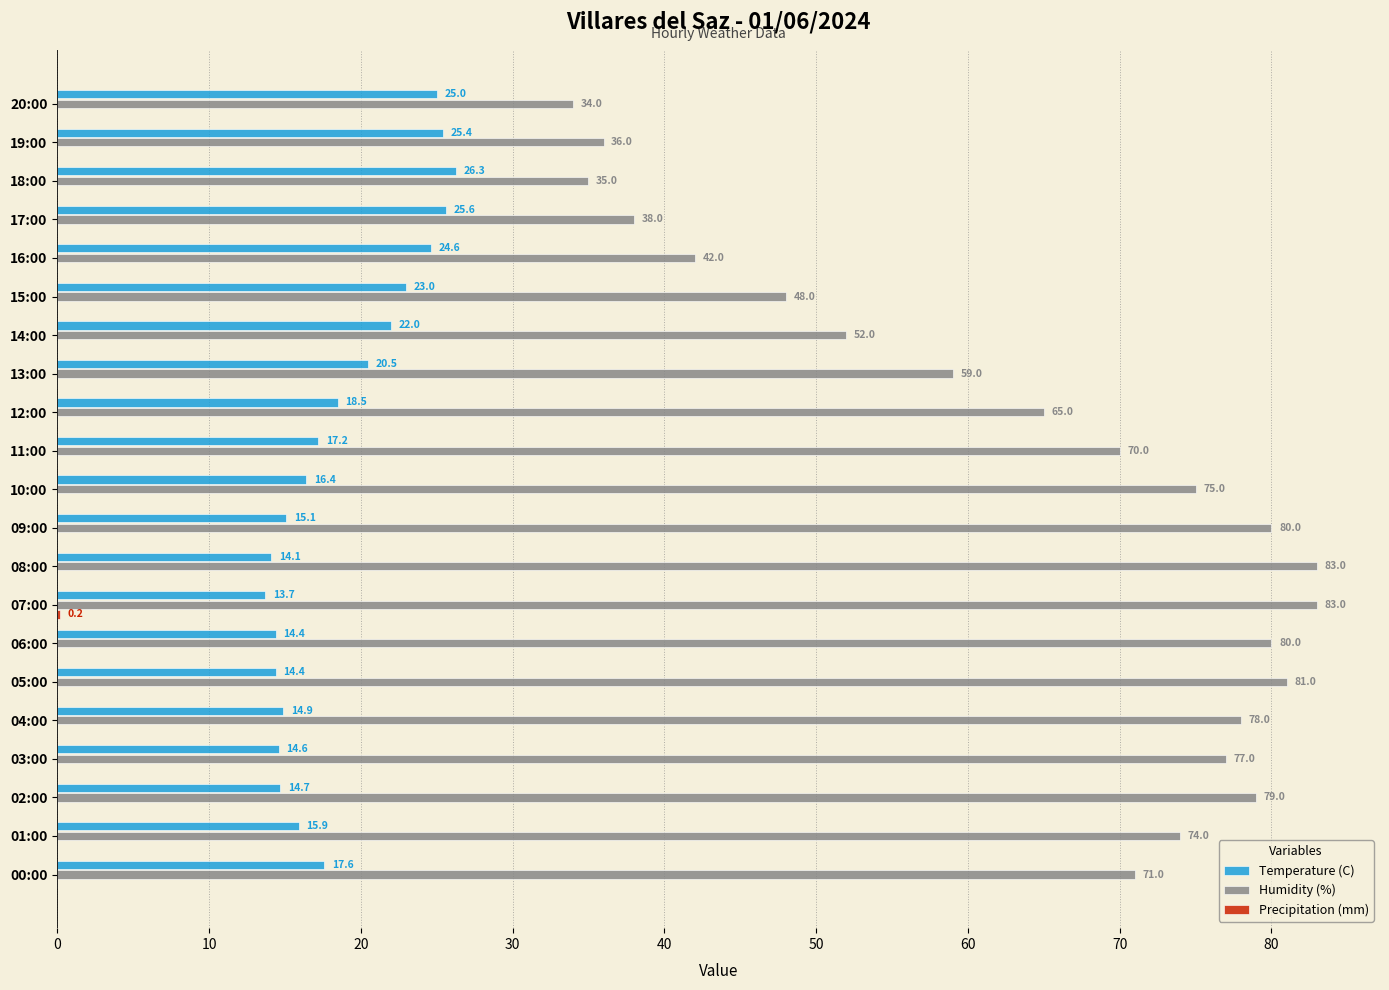

At which label is Temperature (C) closest to 20?

13:00